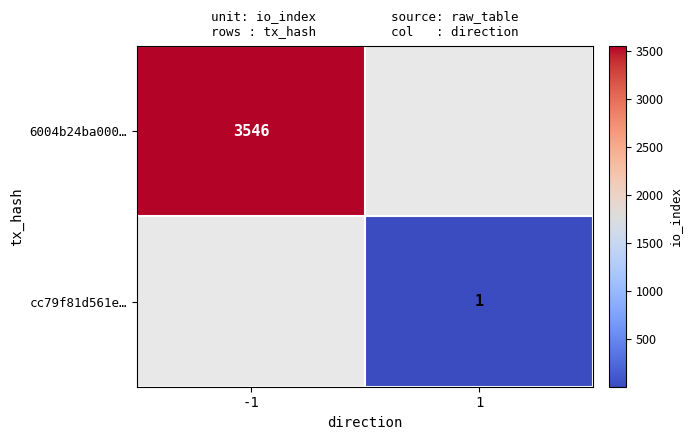

The 6004b24ba000… series shows 3546 at -1. True or false?

True